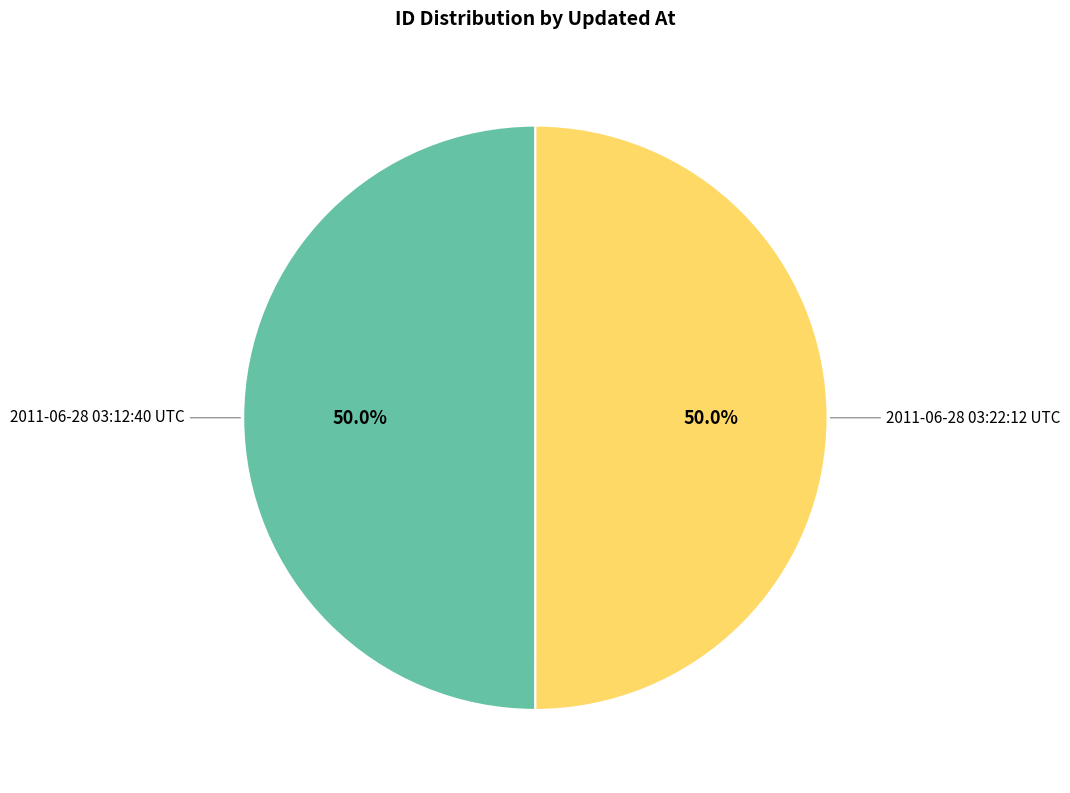

How many slices are in this pie chart?

2